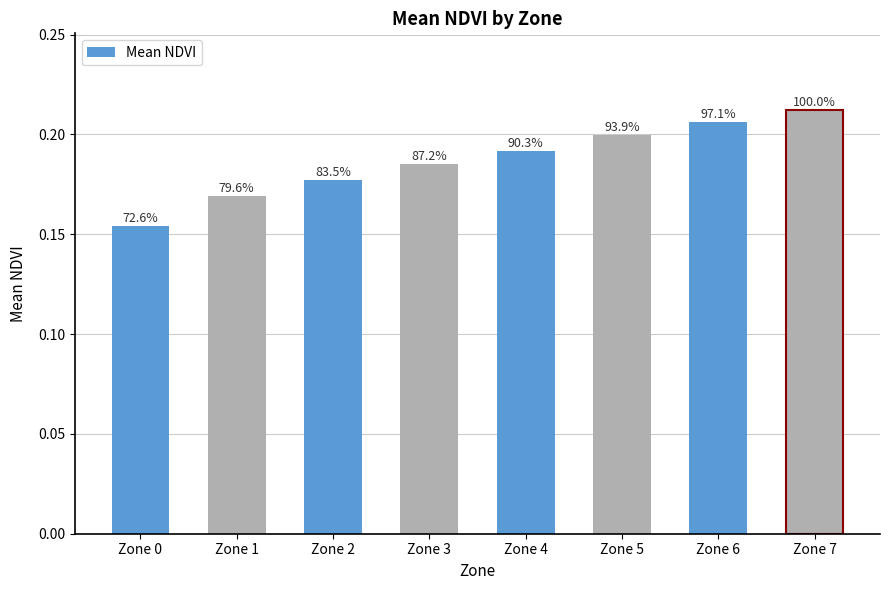

How many bars are there in total?

8